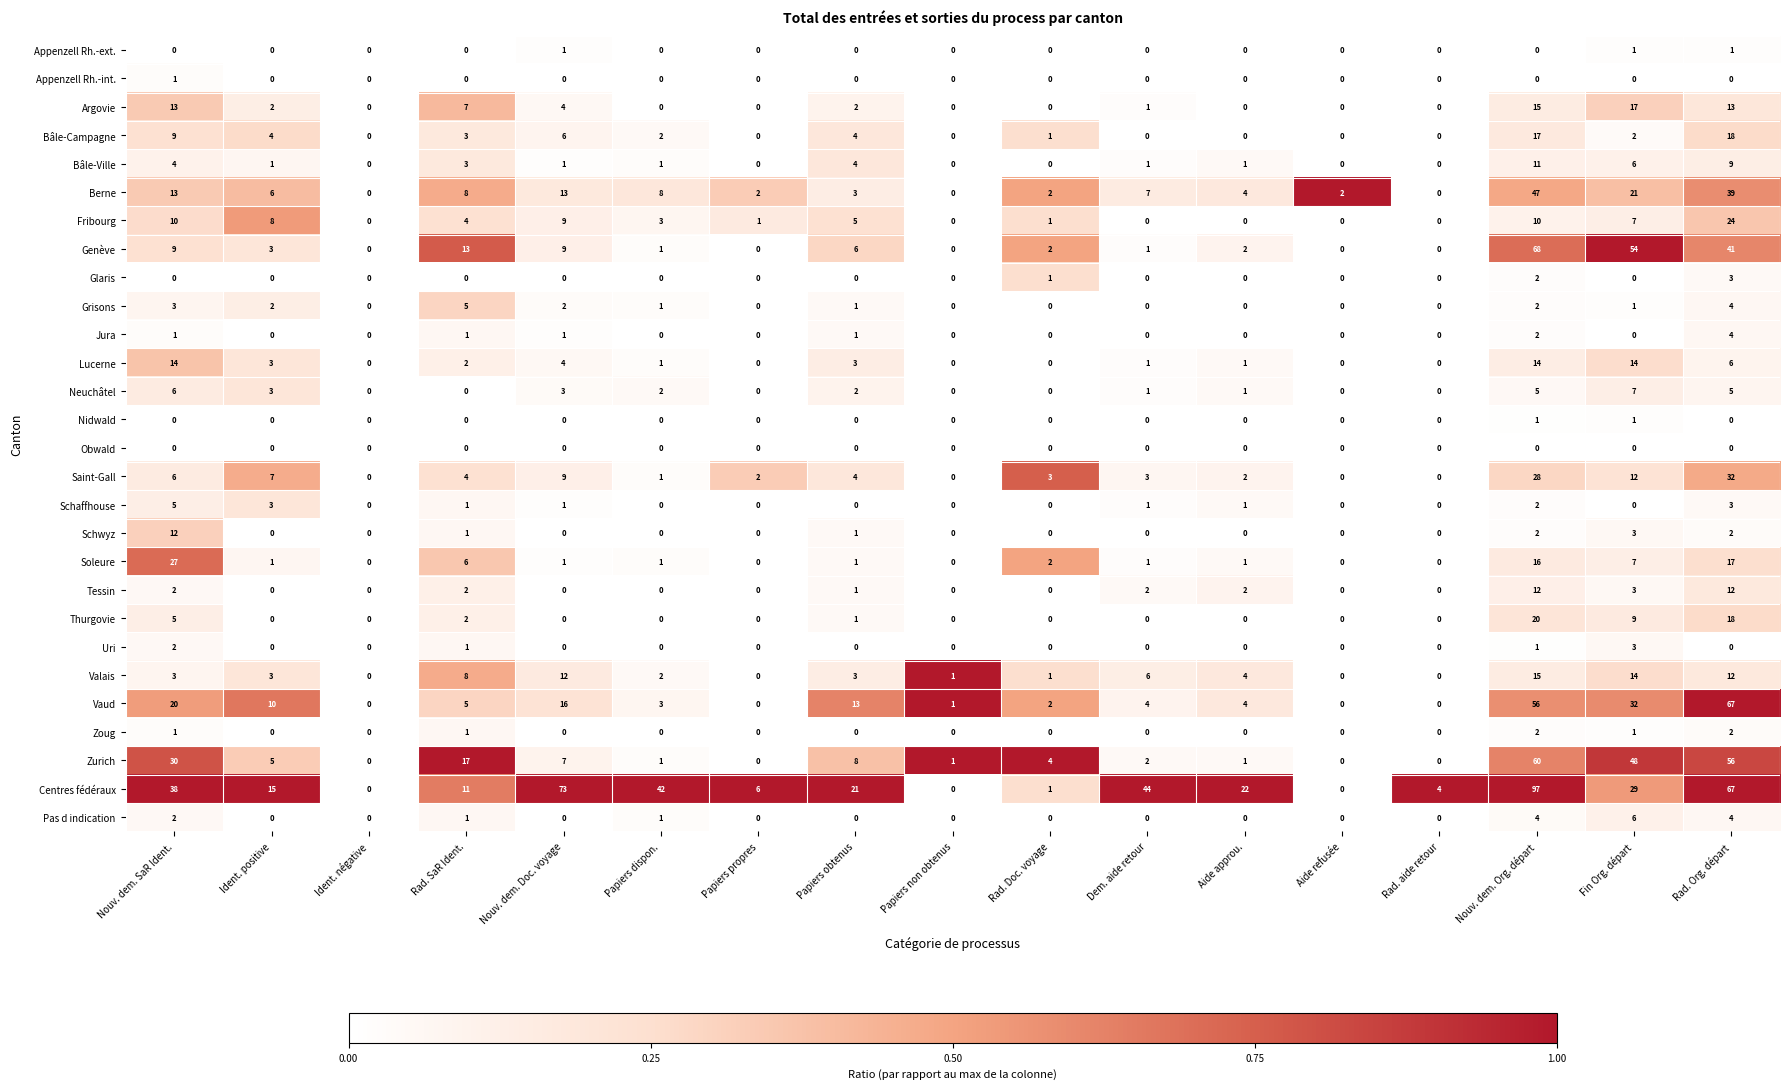

What is the spread (max minus min) of values at Papiers non obtenus?

1